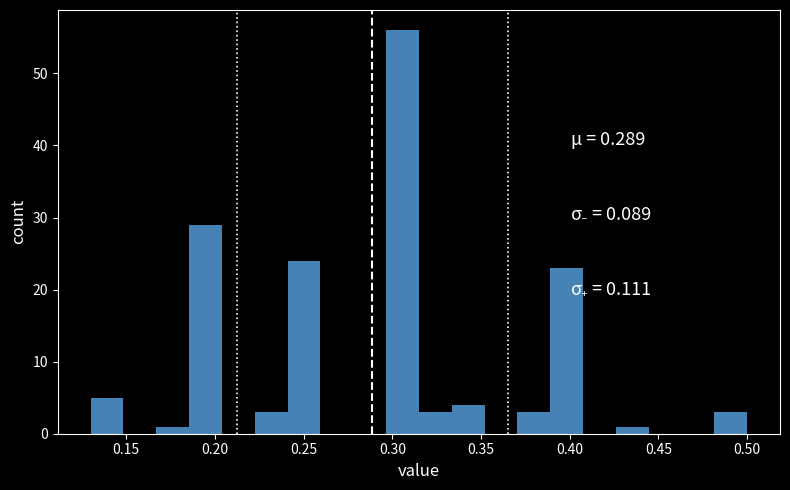

Around what value on the x-axis is the tallest bar? Give the approximate position of its centre, as read against the axis.

0.305